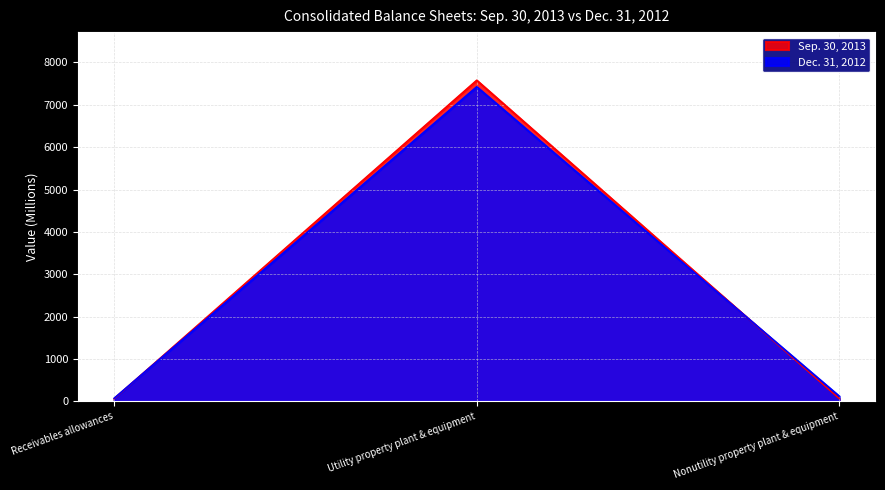

Rank the series by their average value, from lowest to highest.

Dec. 31, 2012, Sep. 30, 2013